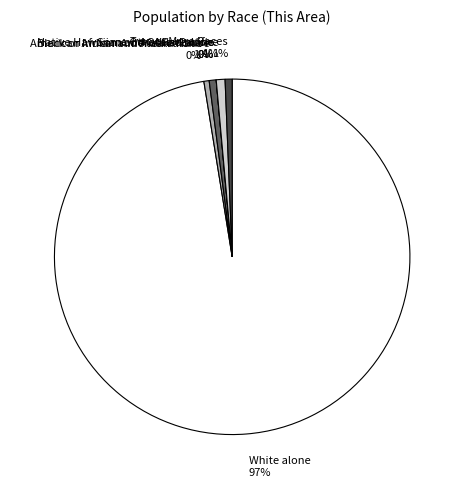

True or false: American Indian and Alaska Native accounts for 16% of the total.

False